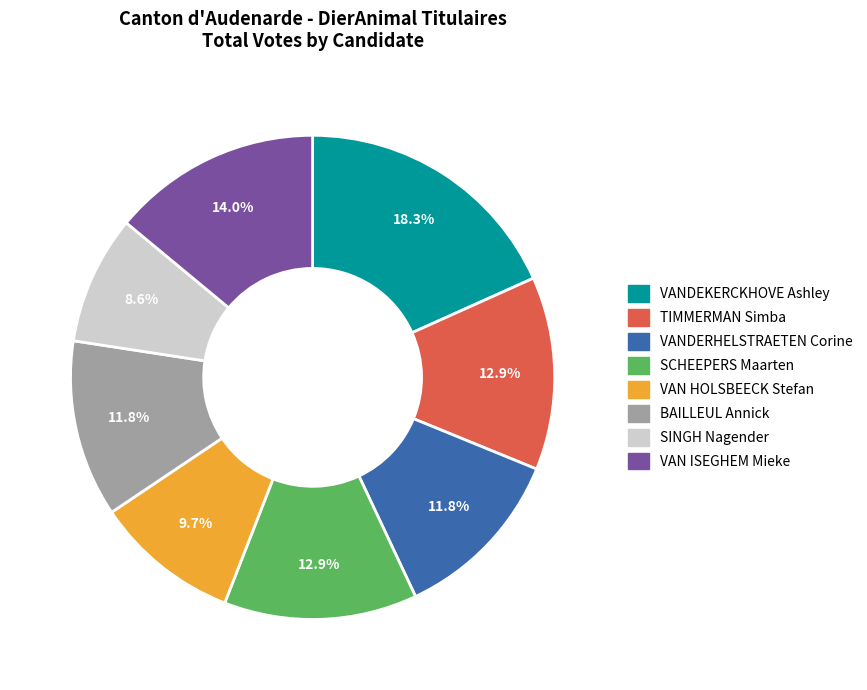

Which category has the smallest portion of the pie?

SINGH Nagender